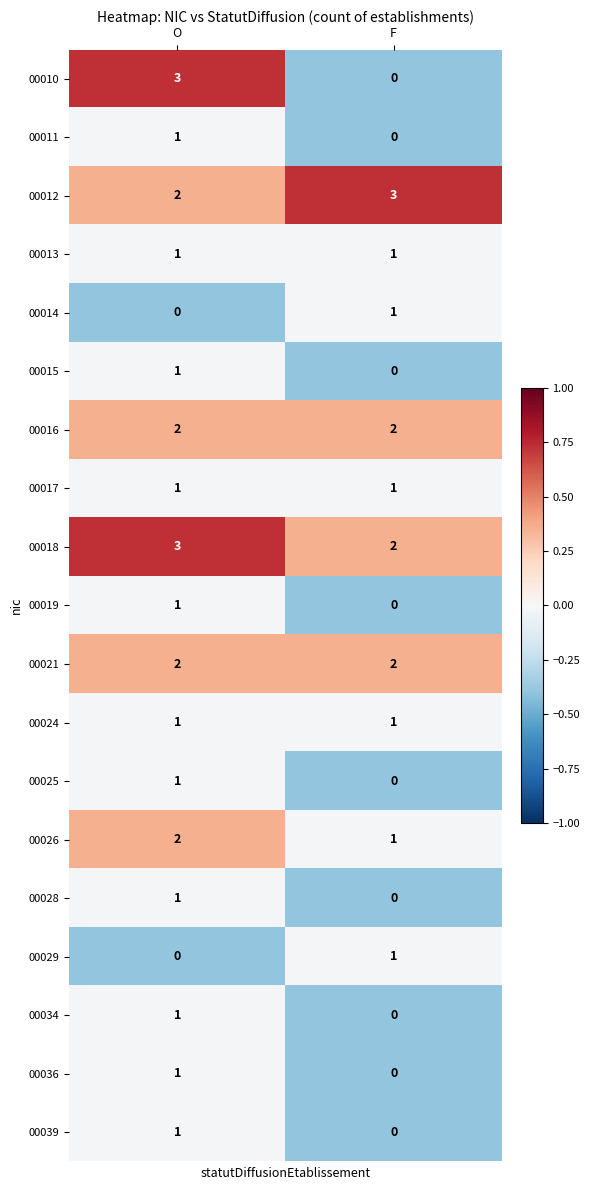

What is the difference between the highest and lowest values at F?

3